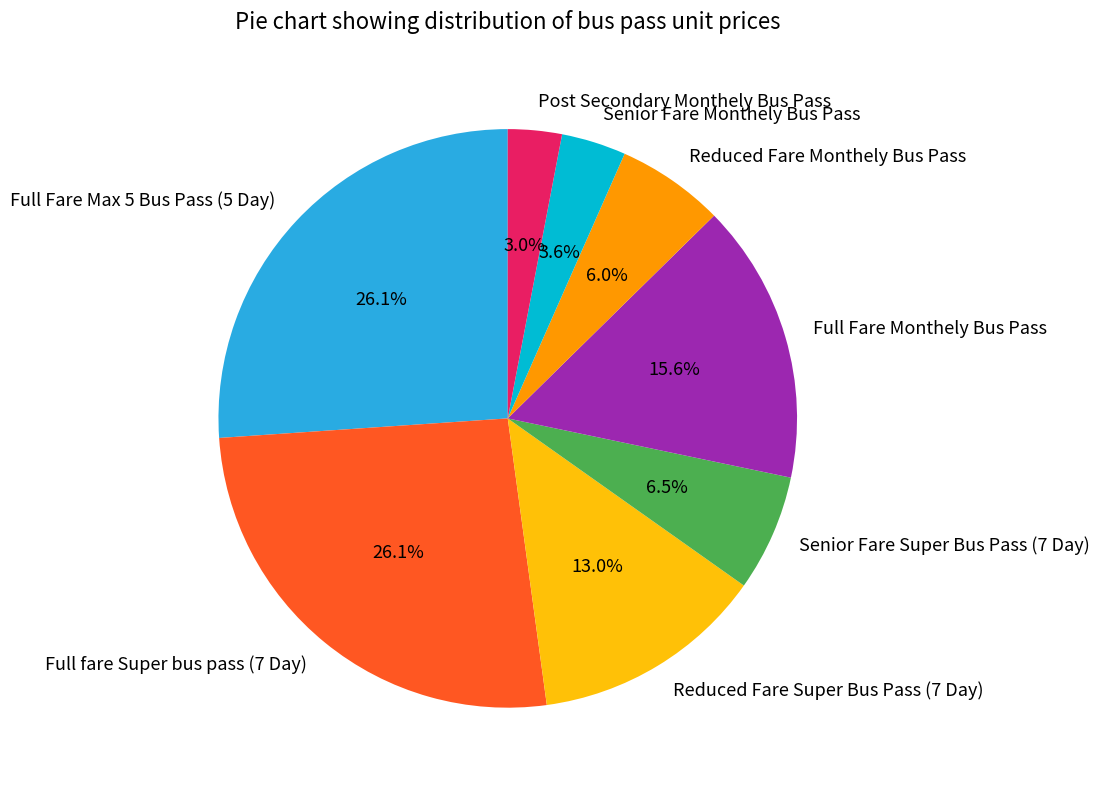

Between Senior Fare Monthely Bus Pass and Full fare Super bus pass (7 Day), which is larger?

Full fare Super bus pass (7 Day)